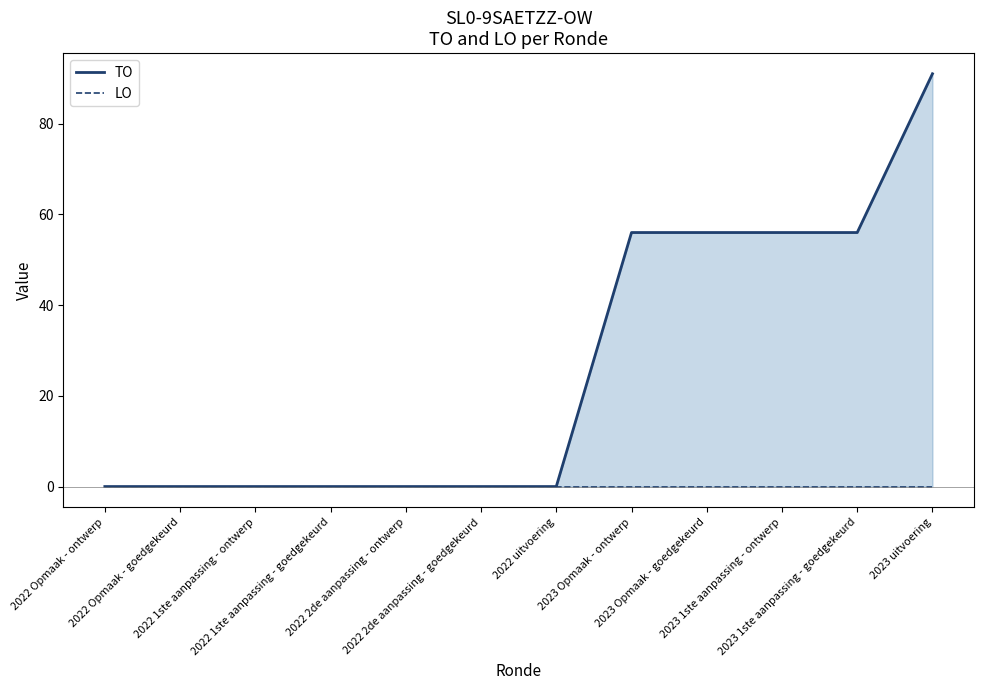

True or false: TO and LO cross at least once.

False